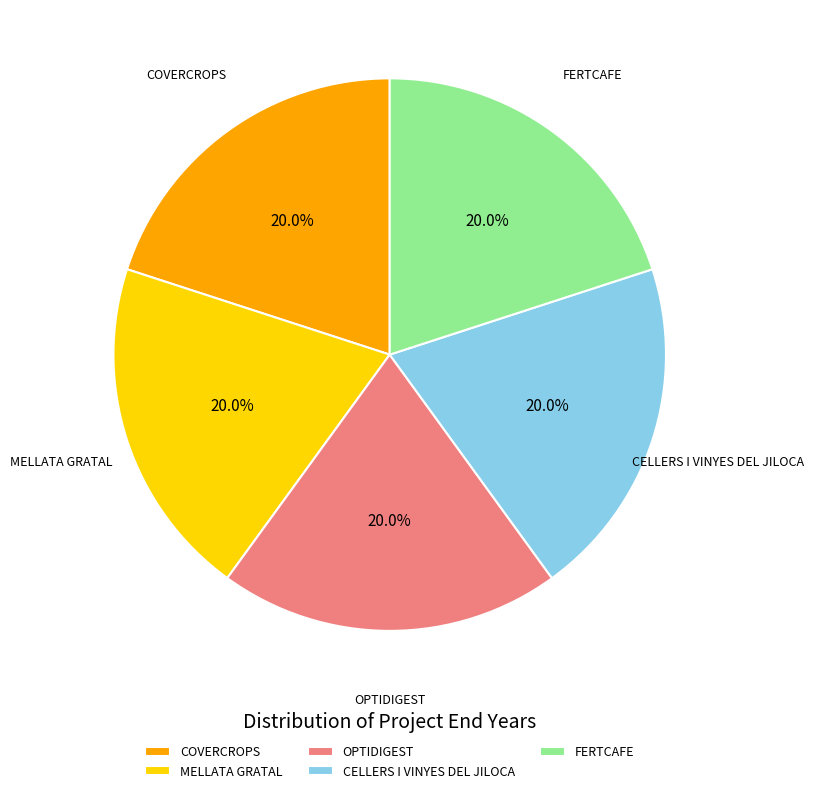

Does CELLERS I VINYES DEL JILOCA account for over 50% of the chart?

No